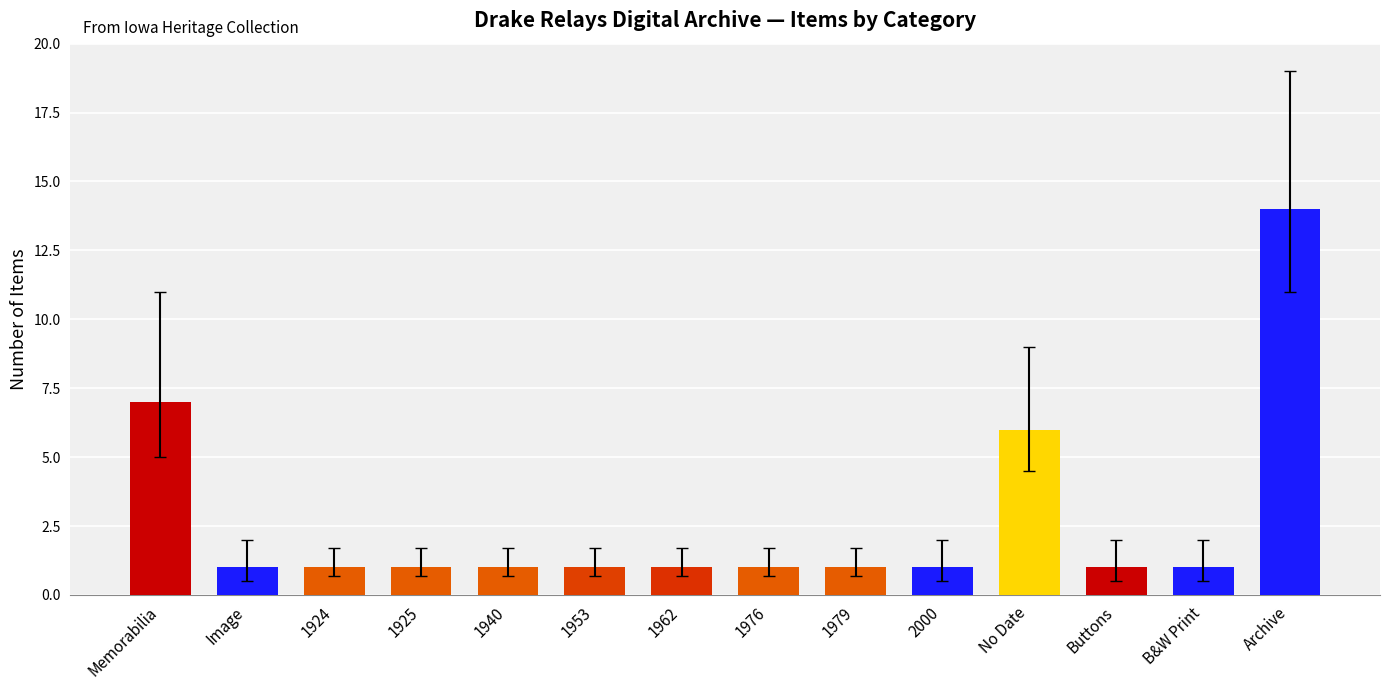

Reading left to right, transcribe all the data shown in this chart.

7	1	1	1	1	1	1	1	1	1	6	1	1	14